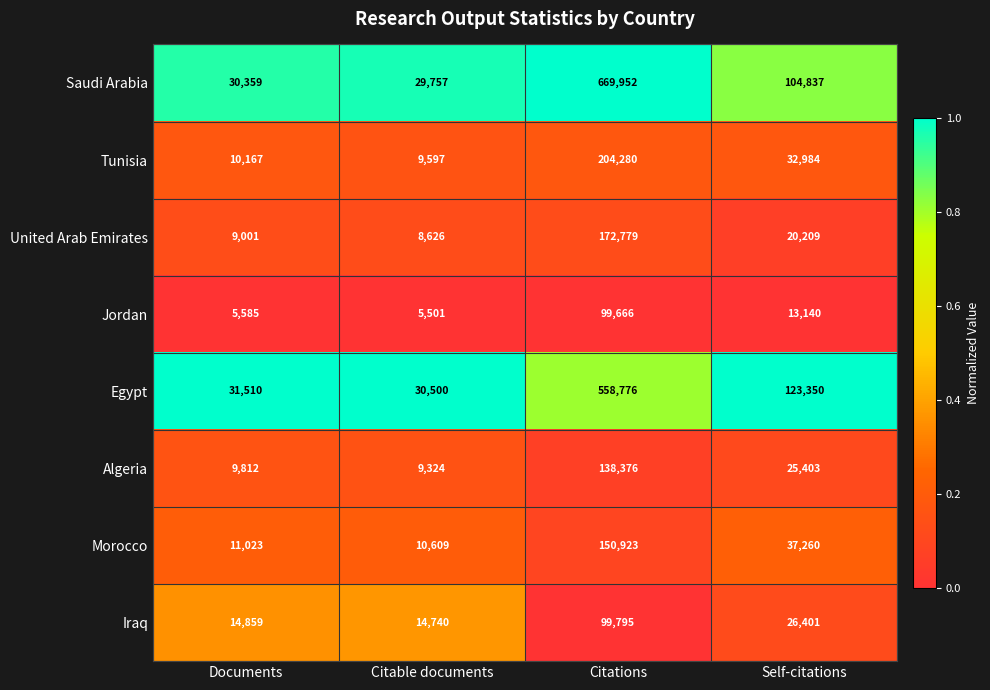

The value of Jordan at Documents is 5585. True or false?

True